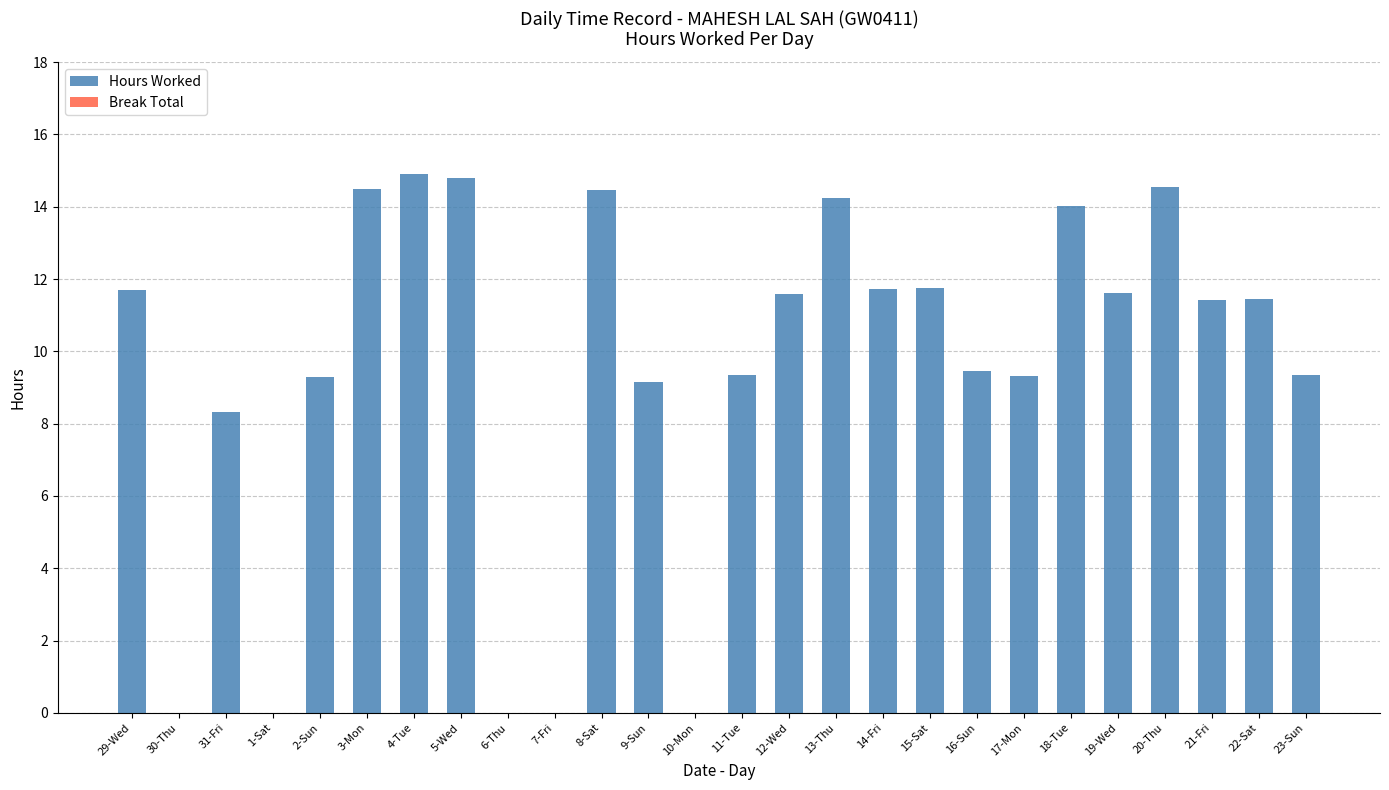

The chart shows a value of 14.4 at 8-Sat. True or false?

True